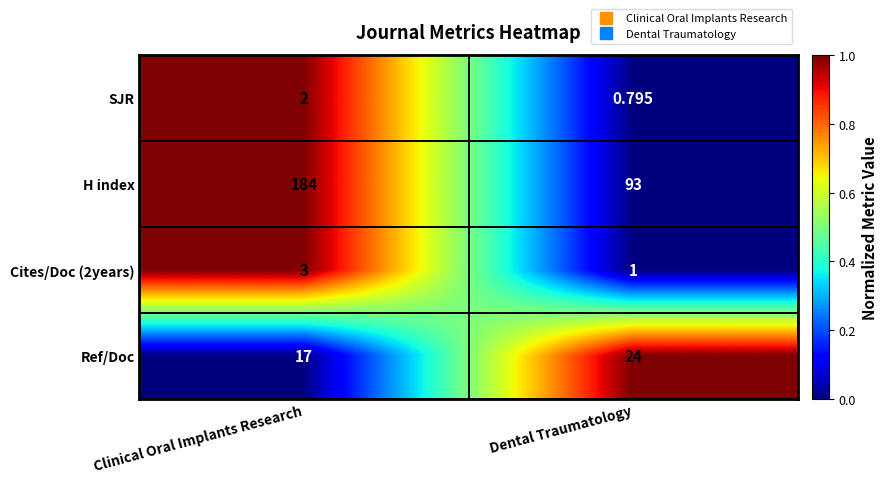

Which series changed the most between Clinical Oral Implants Research and Dental Traumatology?

H index